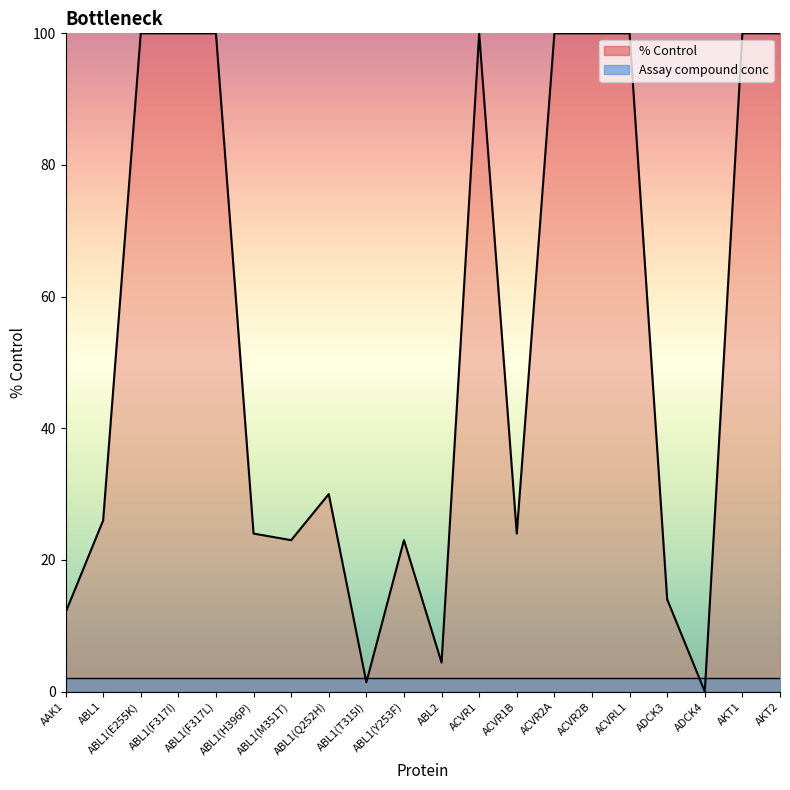

What value does the data have at ABL1?

26.0